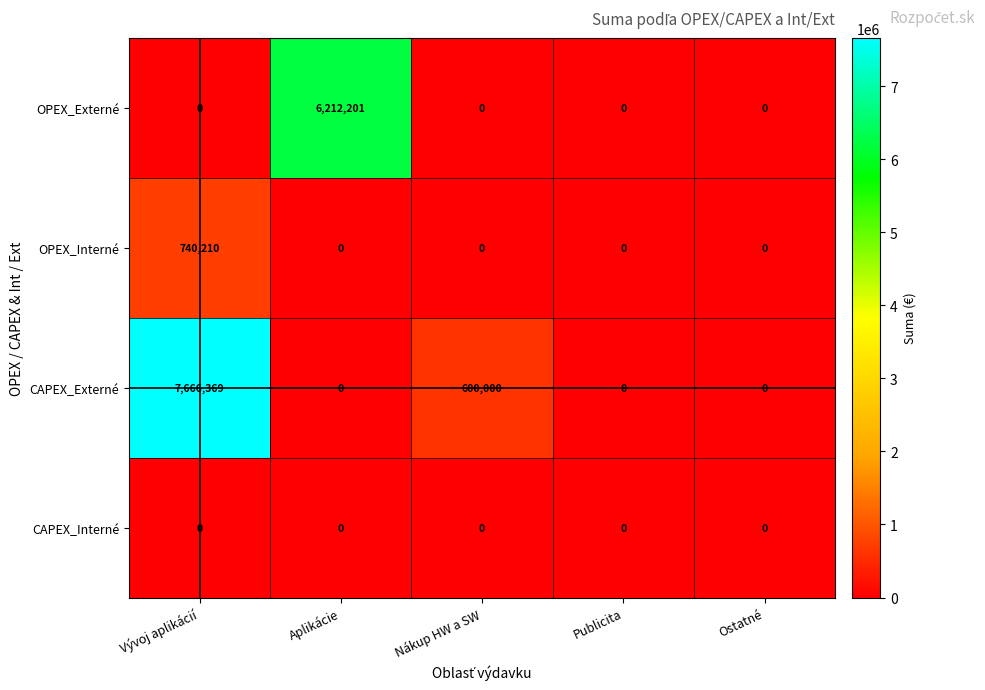

List the series in order of their peak value, lowest first.

CAPEX_Interné, OPEX_Interné, OPEX_Externé, CAPEX_Externé